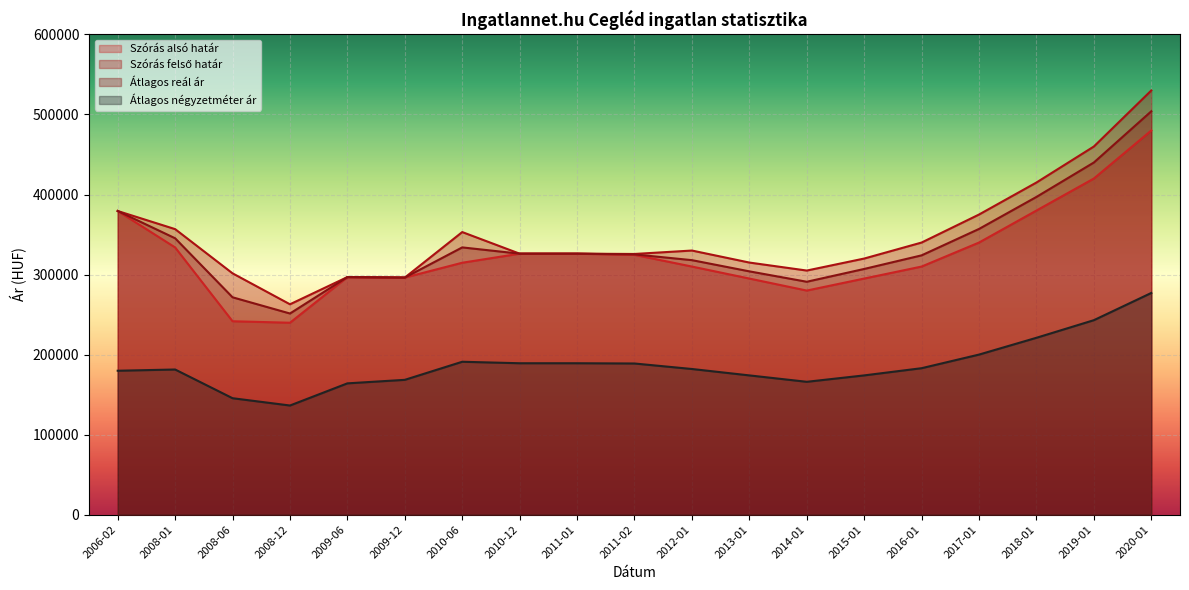

What is the difference between the highest and lowest values at 2018-01?

194000